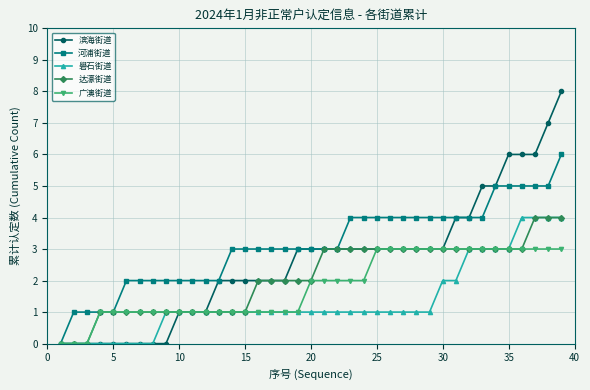

Rank the series by their average value, from highest to lowest.

河浦街道, 滨海街道, 达濠街道, 广澳街道, 礐石街道